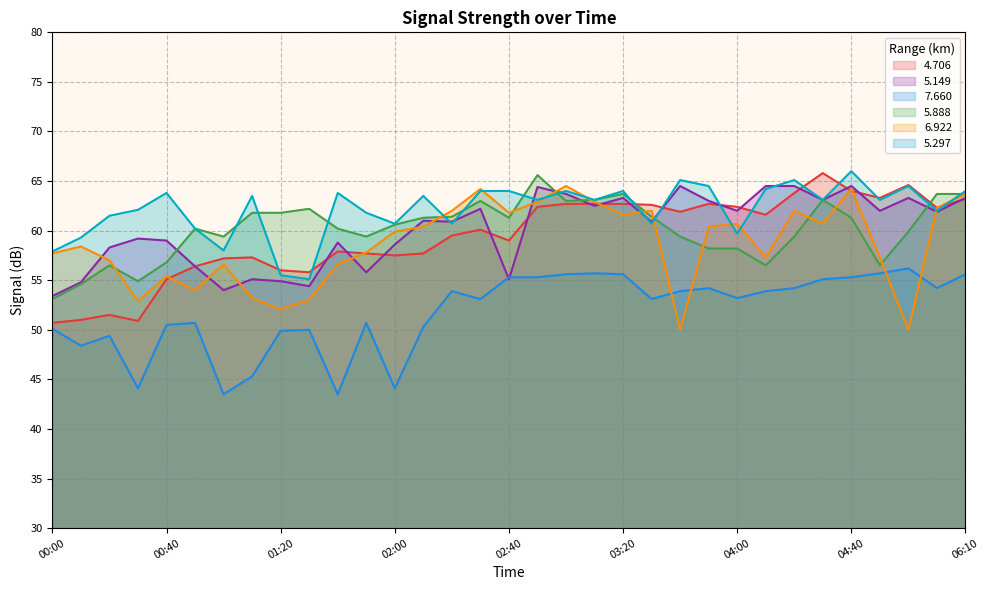

How many series are shown in this chart?

6